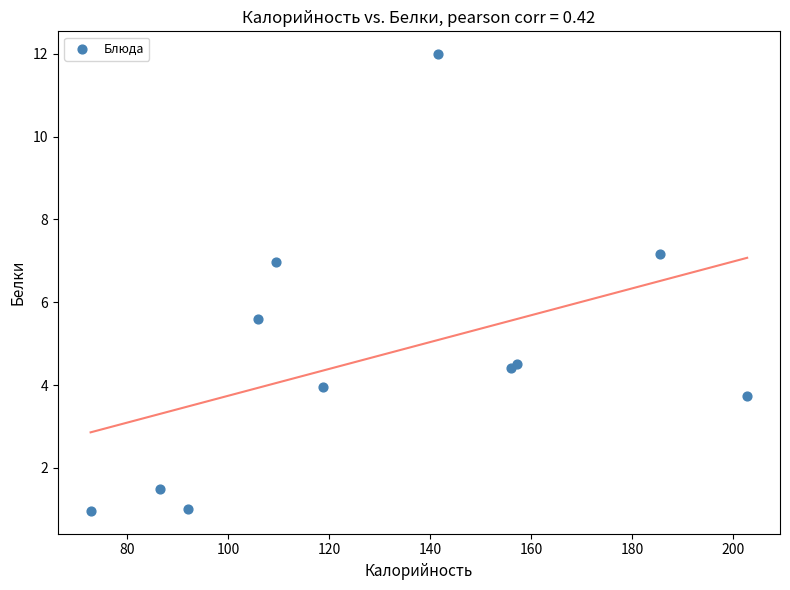

What Y value in the scatter plot is closest to 6?

5.6